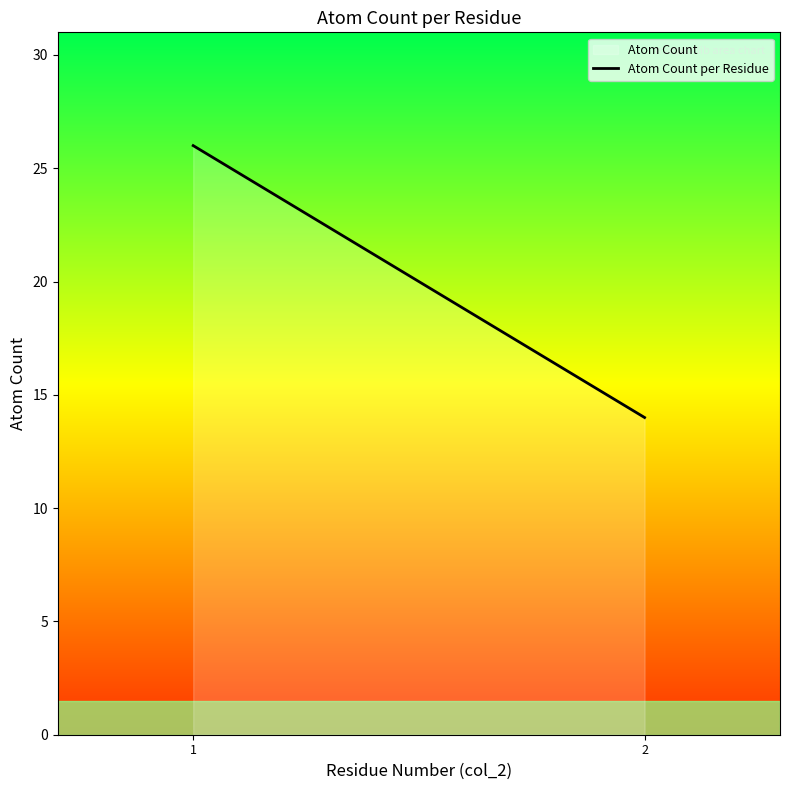

Rank the categories by value from lowest to highest.

2, 1